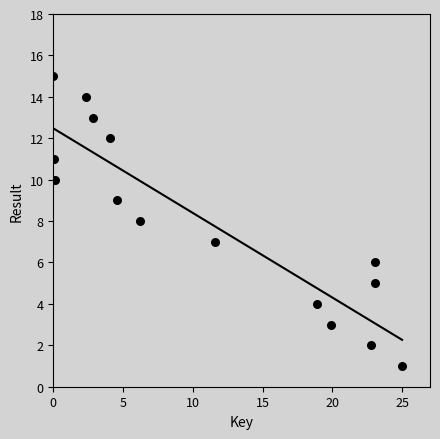

What is the range of Y values (max minus min)?

14